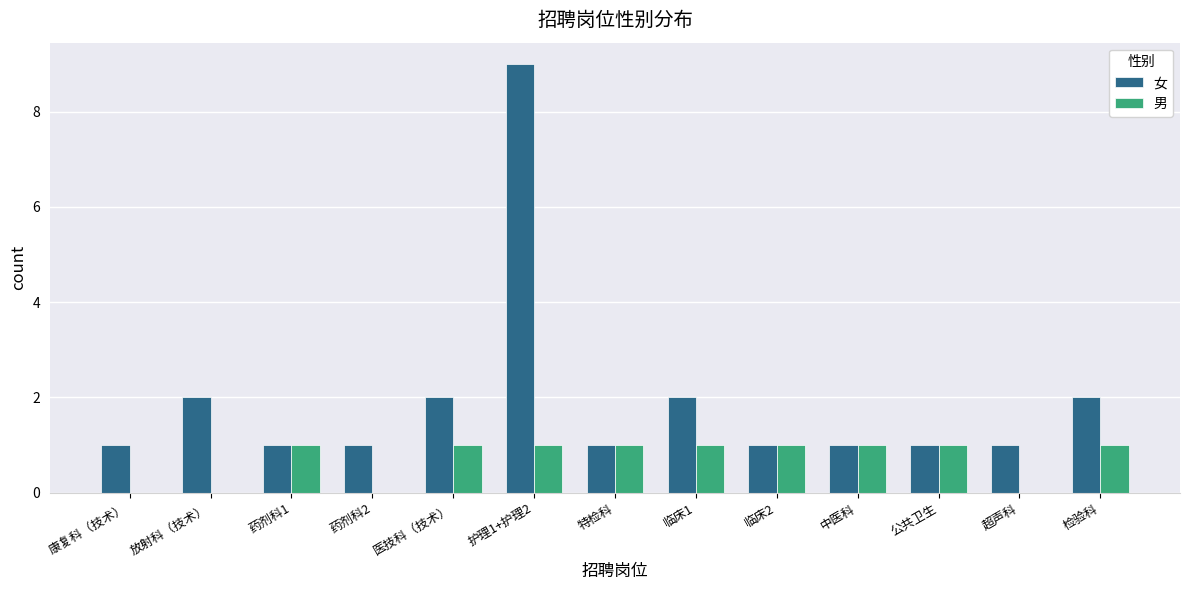

How many data points does each series have?

13